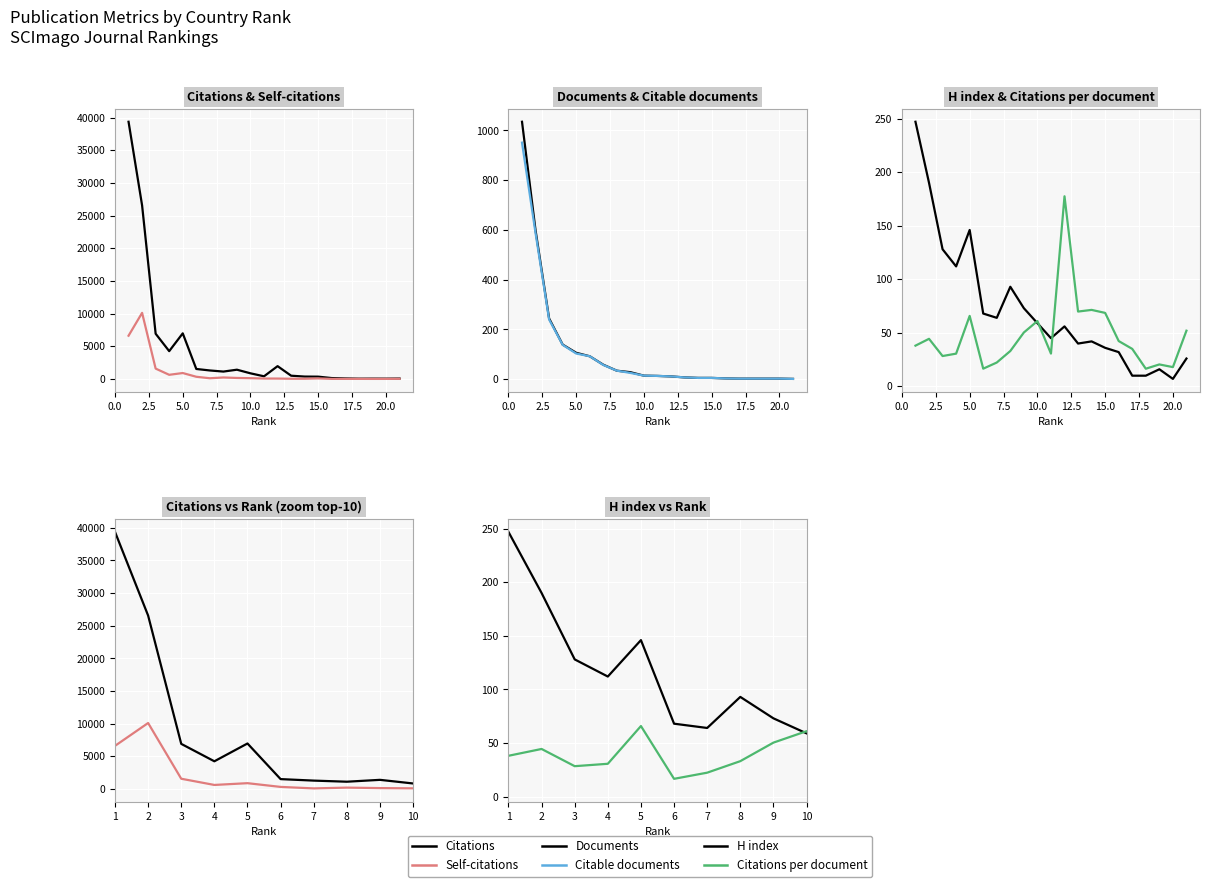

Which series ends up on top after the final intersection of H index and Citable documents?

H index